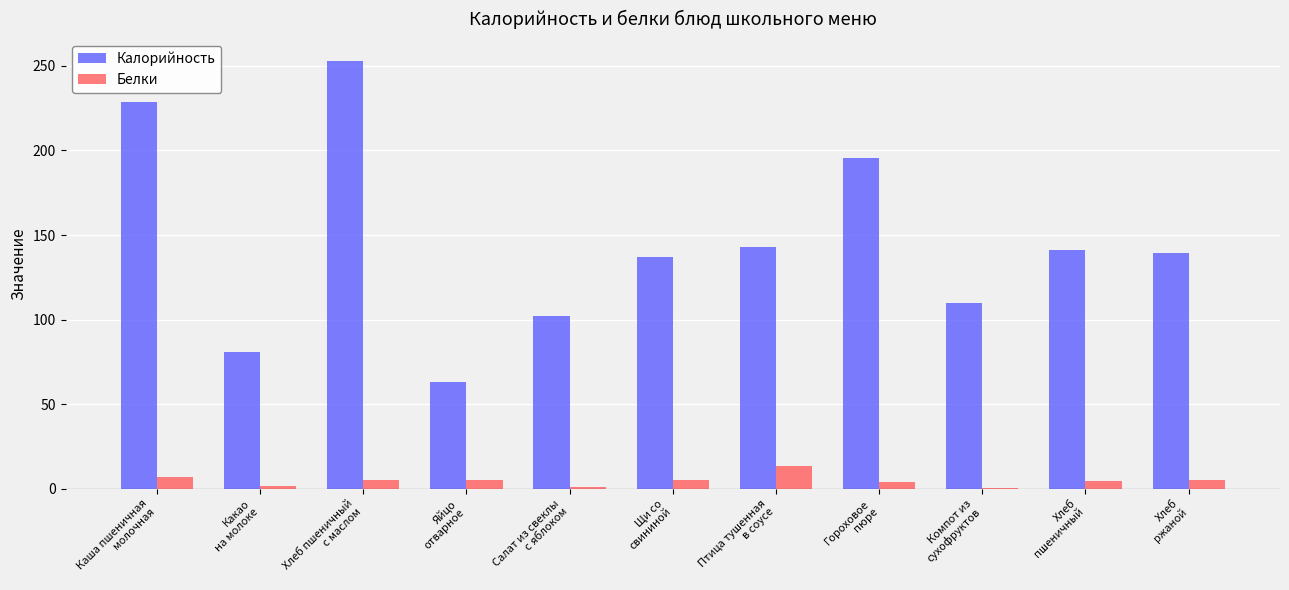

What is the sum of all Калорийность values?

1593.4